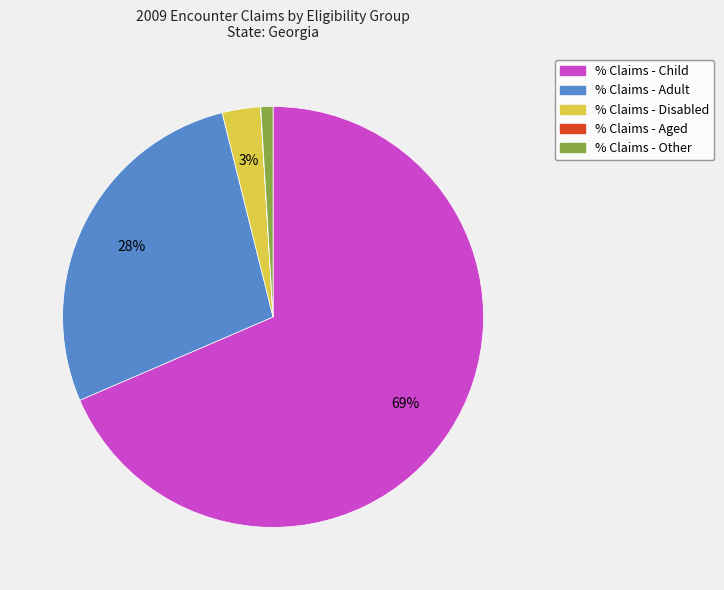

What is the largest slice in the pie chart?

% Claims - Child